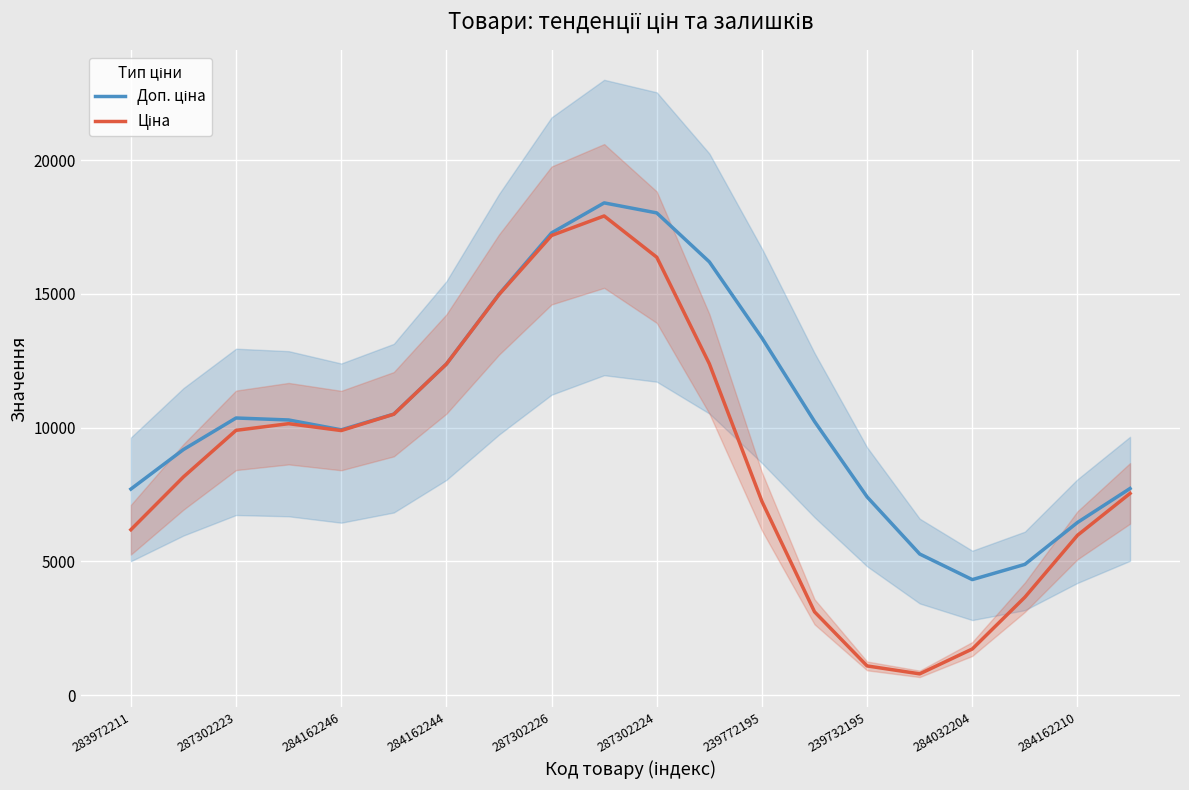

How many interior local valleys does the Доп. ціна series have?

2